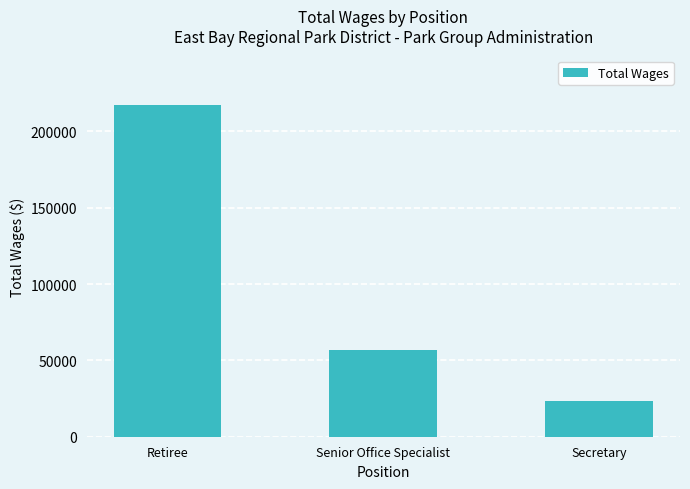

What is the sum of all values?

297352